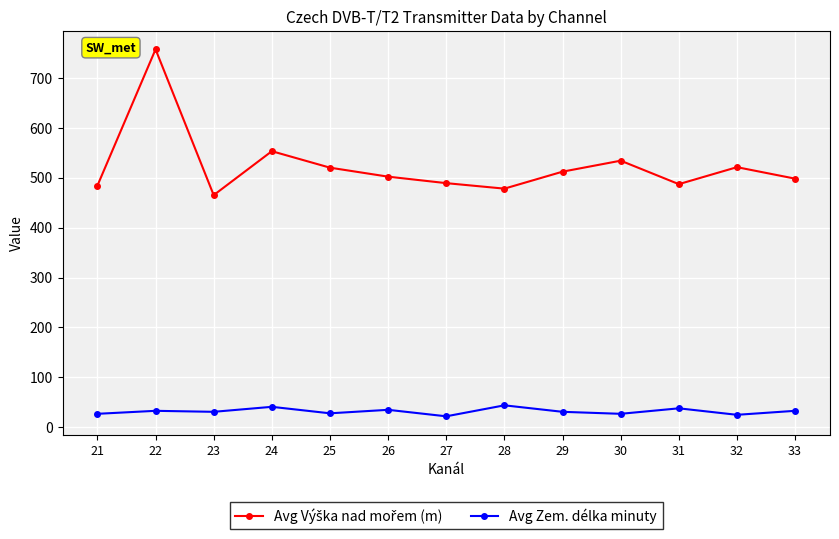

True or false: Avg Zem. délka minuty has more than 2 interior local peaks.

True